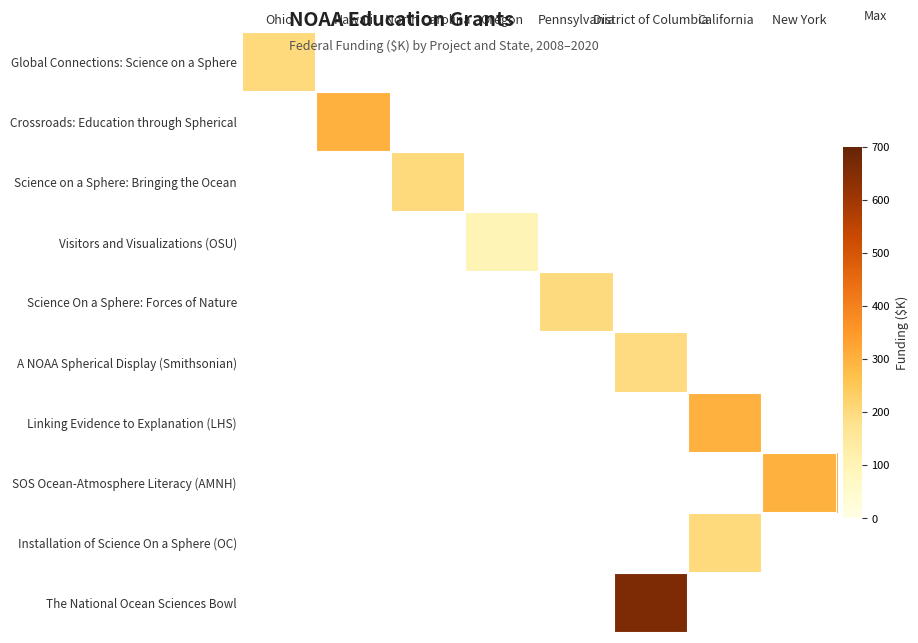

Which label corresponds to the smallest value in the chart?

Hawaii